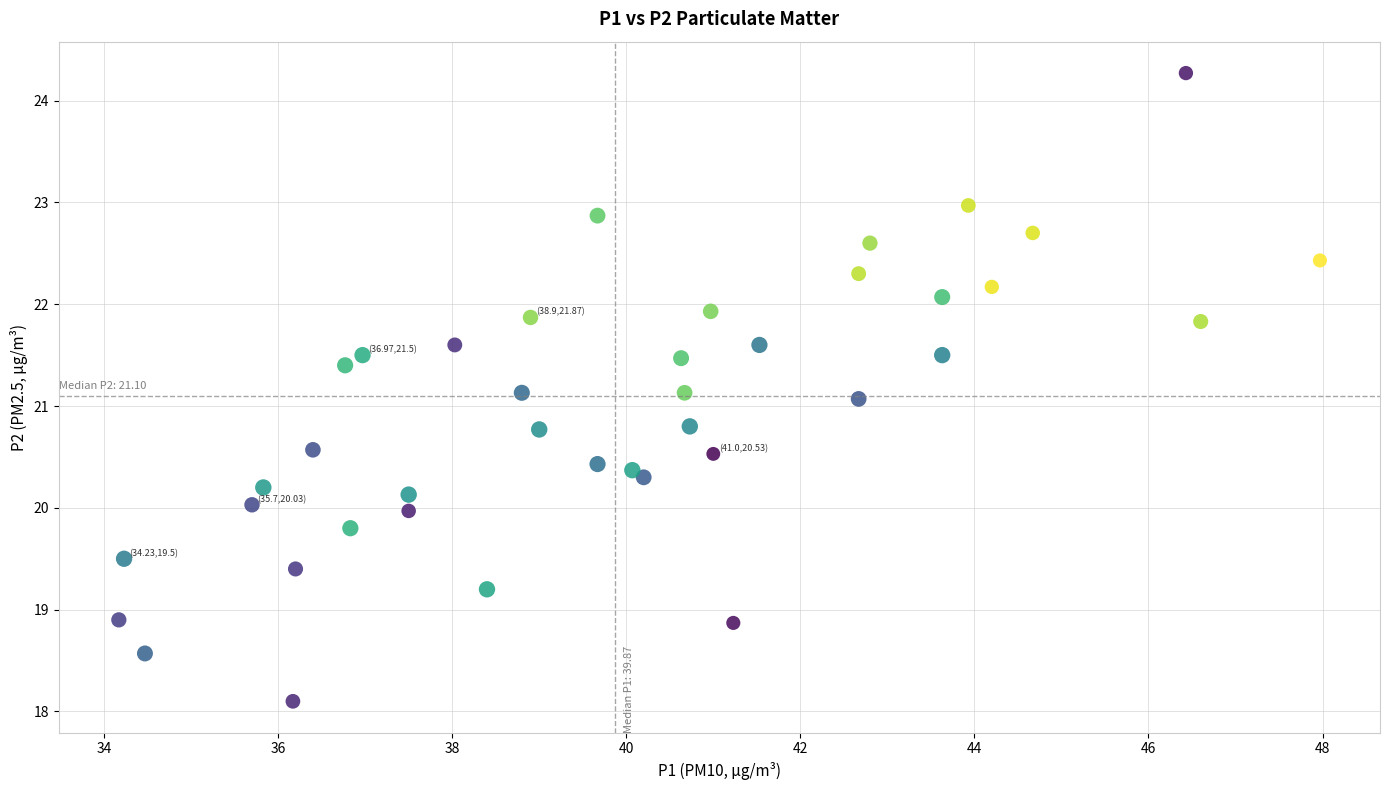

What is the range of Y values (max minus min)?

6.2